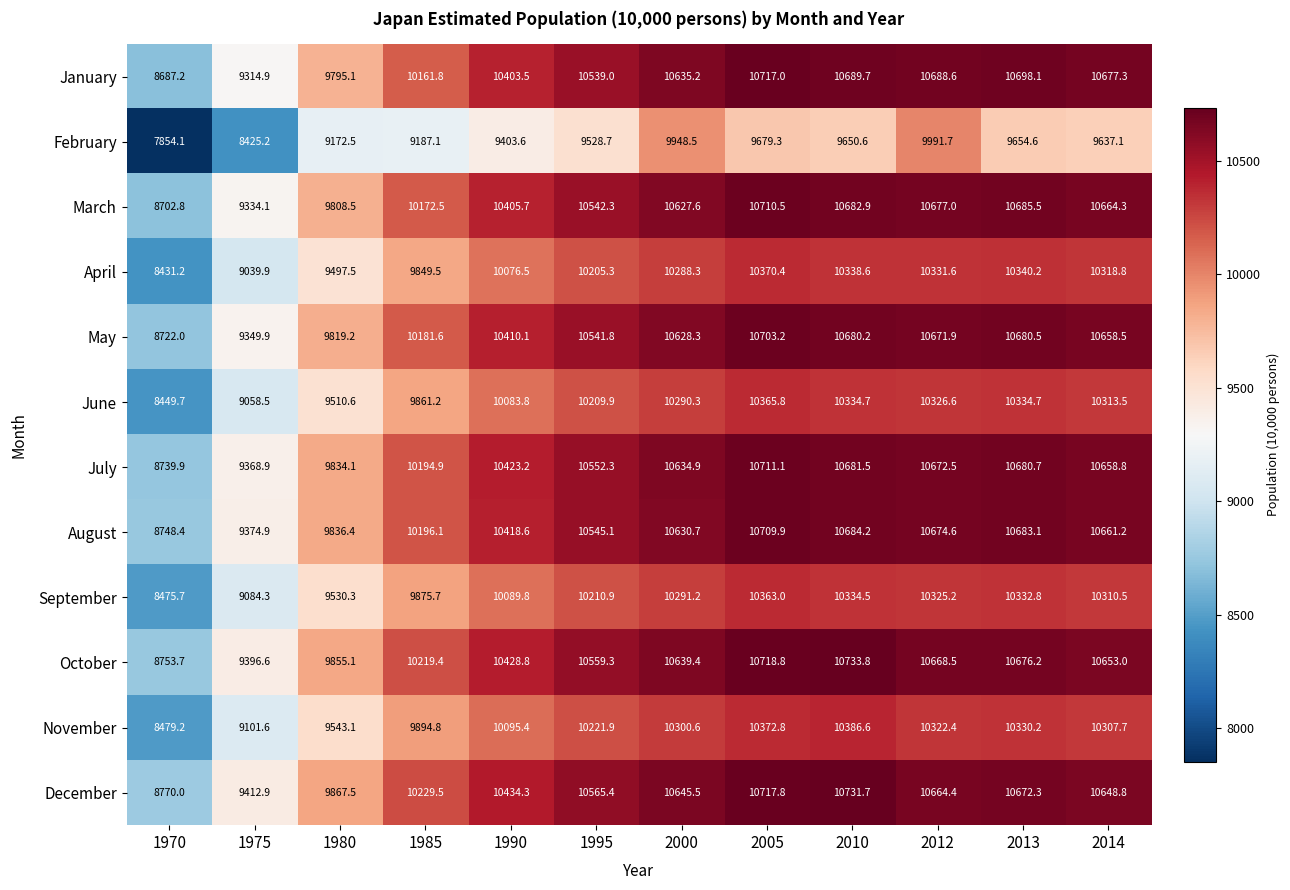

At how many categories does at least one series exceed 9477?

10